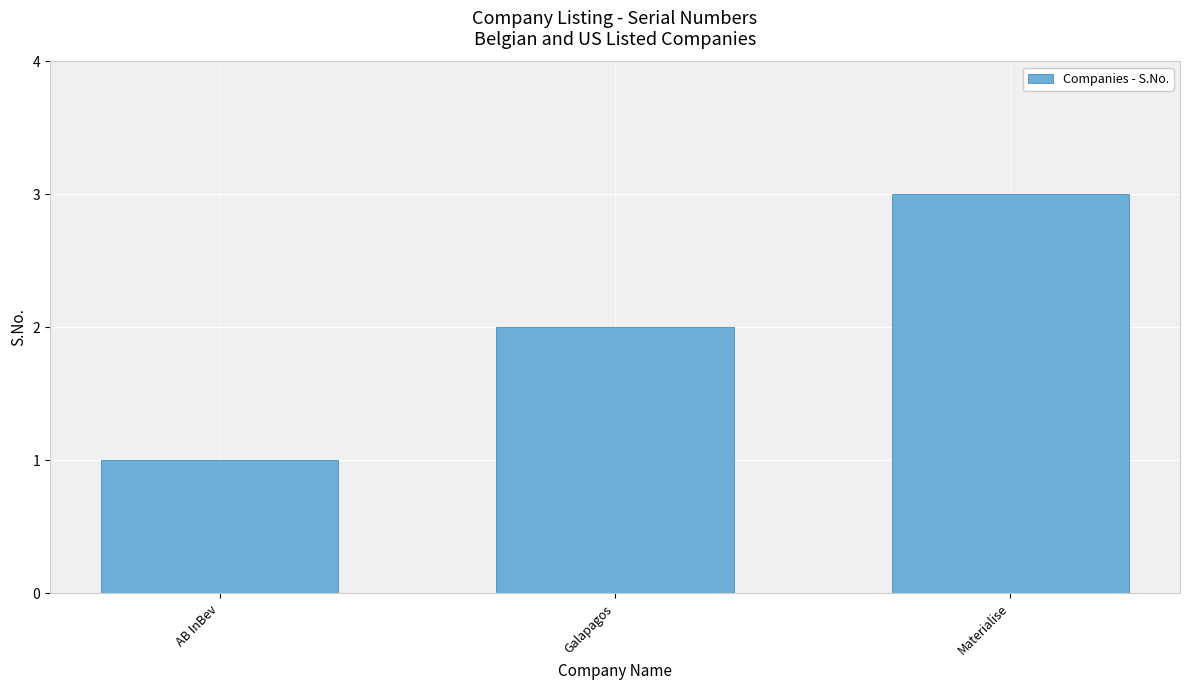

The chart shows a value of 3 at Materialise. True or false?

True